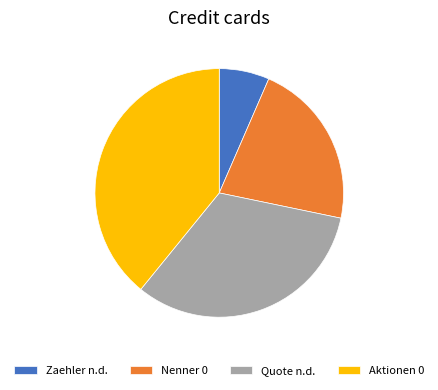

Approximately how many times larger is the value at Aktionen 0 compared to Quote n.d.?

1.2